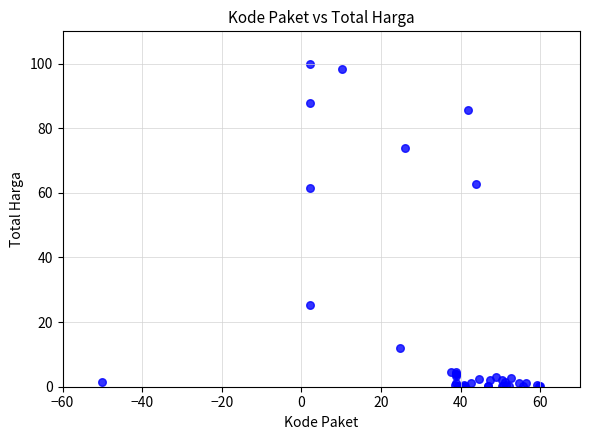

What Y value in the scatter plot is closest to 50?

61.4